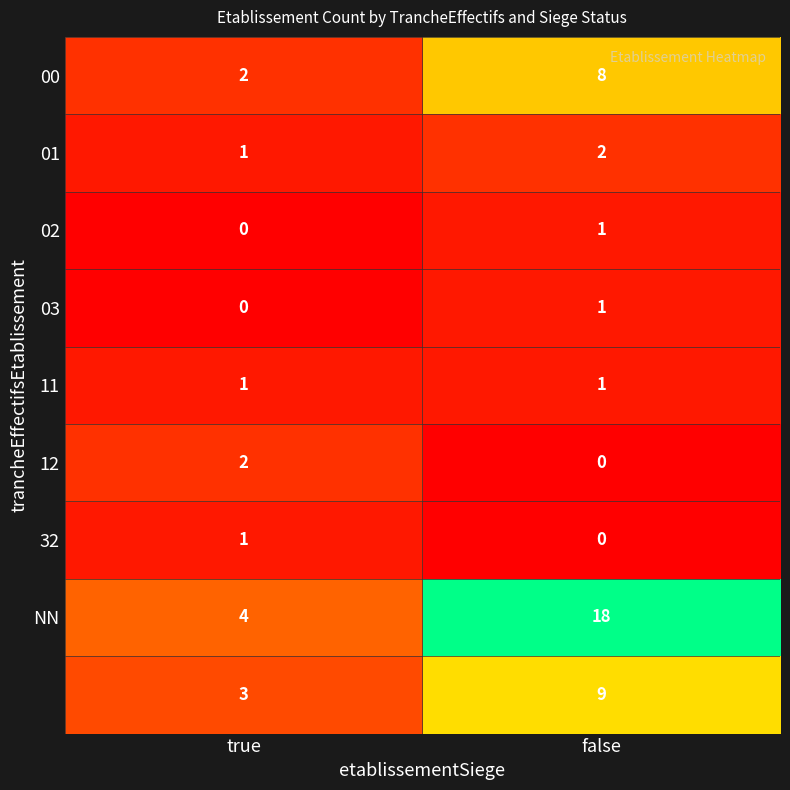

How many categories are shown in the chart?

2